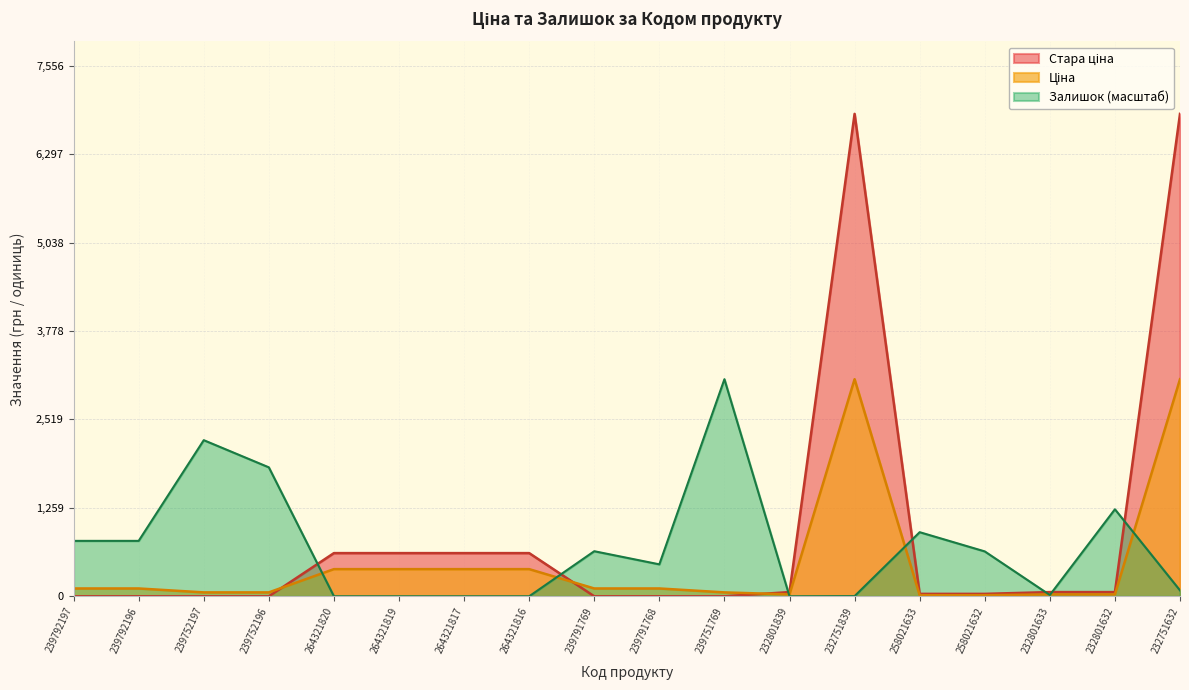

List the labels in order of Залишок value, smallest first.

264321820, 264321819, 264321817, 264321816, 232801839, 232751839, 232801633, 232751632, 239791768, 258021632, 239791769, 239792197, 239792196, 258021633, 232801632, 239752196, 239752197, 239751769